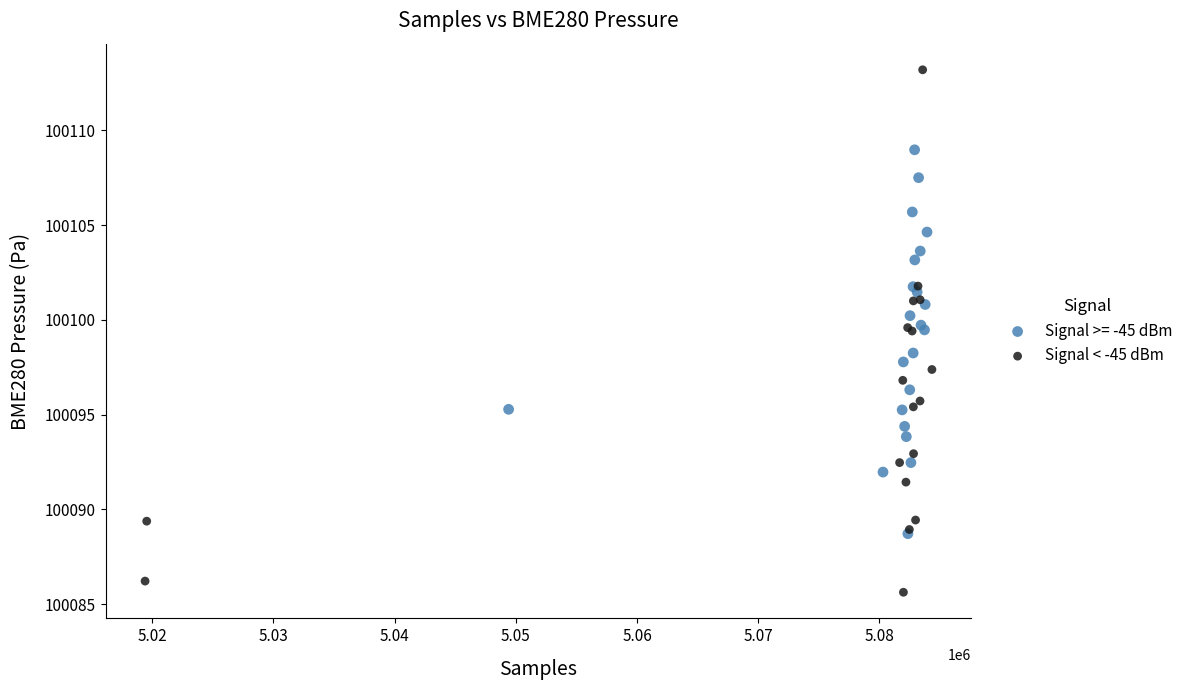

Which series reaches the maximum Y coordinate?

Signal < -45 dBm